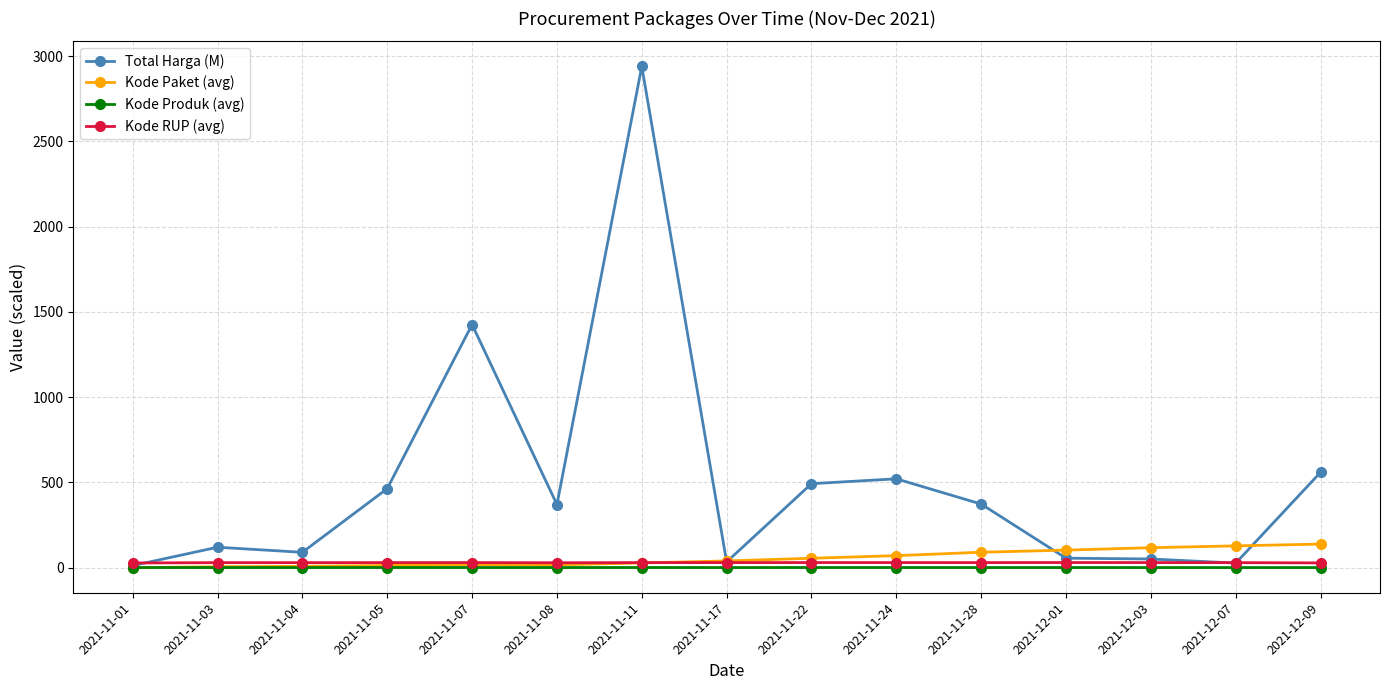

At how many categories does at least one series exceed 314?

8